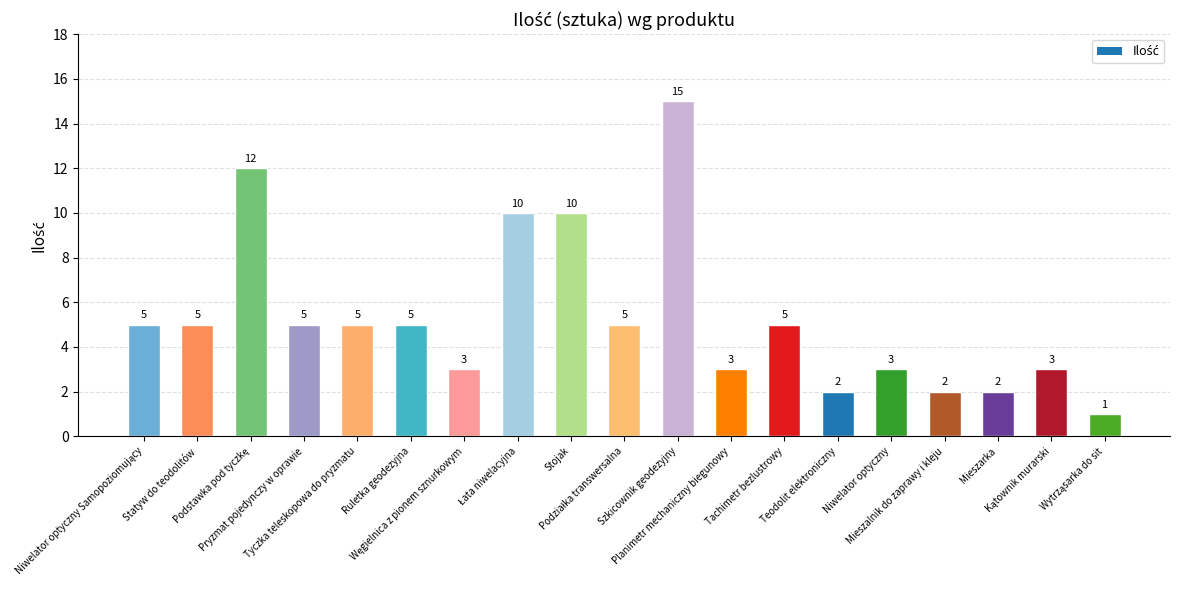

What is the value of the 16th bar from the left?

2